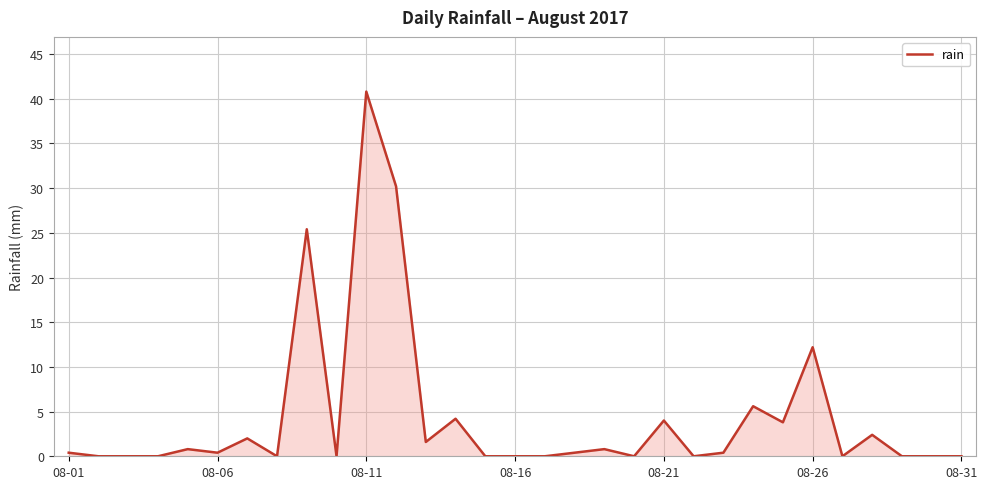

What is the sum of all values?

135.4